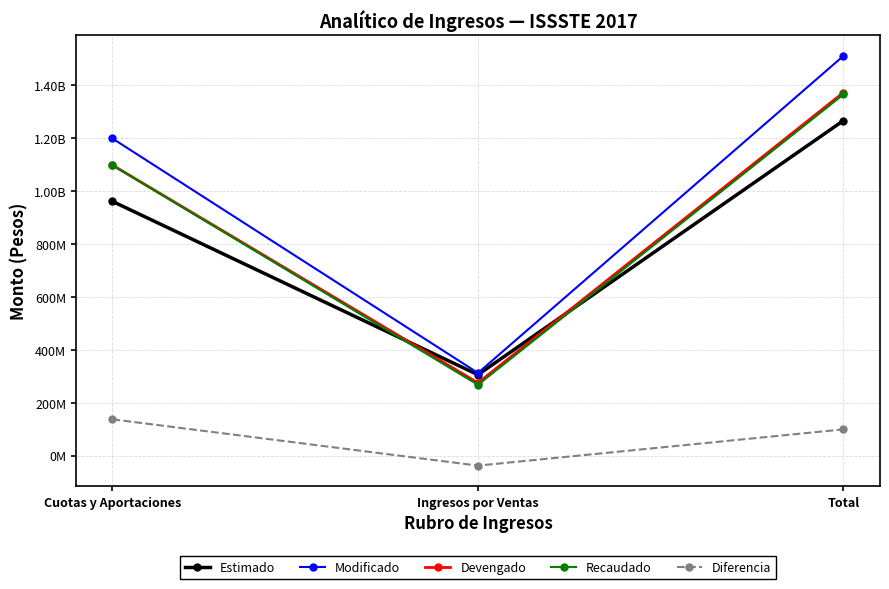

What is the label of the 1st point from the left?

Cuotas y Aportaciones